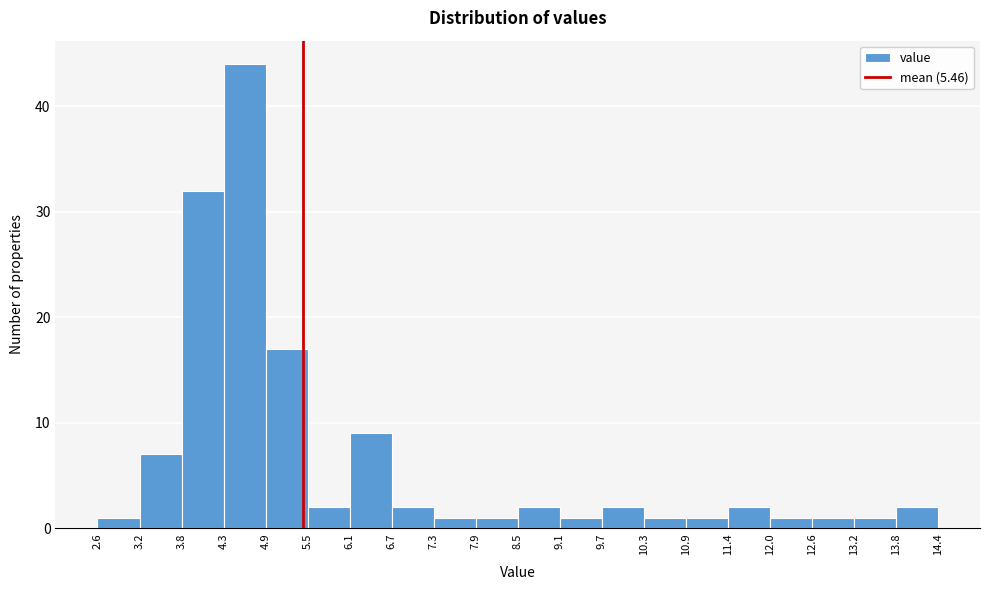

Reading left to right, list every bar in this chart as the range it spans on the x-axis followed by its height. The values are not printed on the chart, so give them approximately, as read against the axis.

2.6 to 3.2: 1
3.2 to 3.8: 7
3.8 to 4.3: 32
4.3 to 4.9: 44
4.9 to 5.5: 17
5.5 to 6.1: 2
6.1 to 6.7: 9
6.7 to 7.3: 2
7.3 to 7.9: 1
7.9 to 8.5: 1
8.5 to 9.1: 2
9.1 to 9.7: 1
9.7 to 10.3: 2
10.3 to 10.9: 1
10.9 to 11.4: 1
11.4 to 12.0: 2
12.0 to 12.6: 1
12.6 to 13.2: 1
13.2 to 13.8: 1
13.8 to 14.4: 2